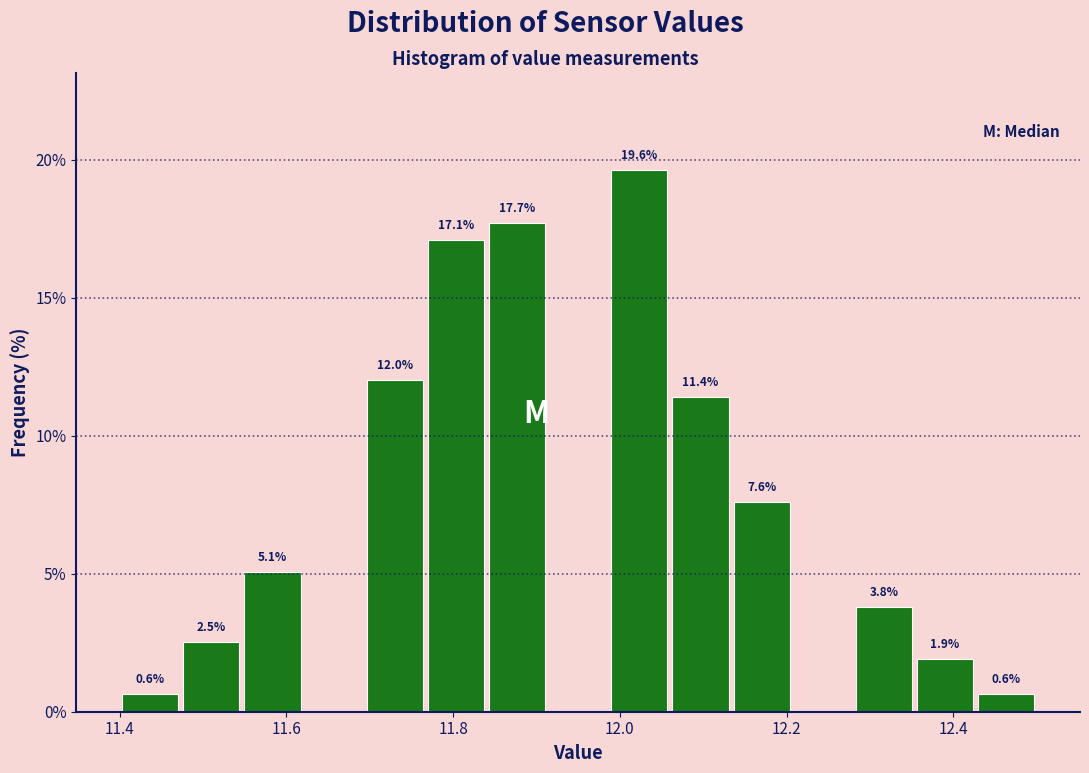

Around what value on the x-axis is the tallest bar? Give the approximate position of its centre, as read against the axis.

12.02